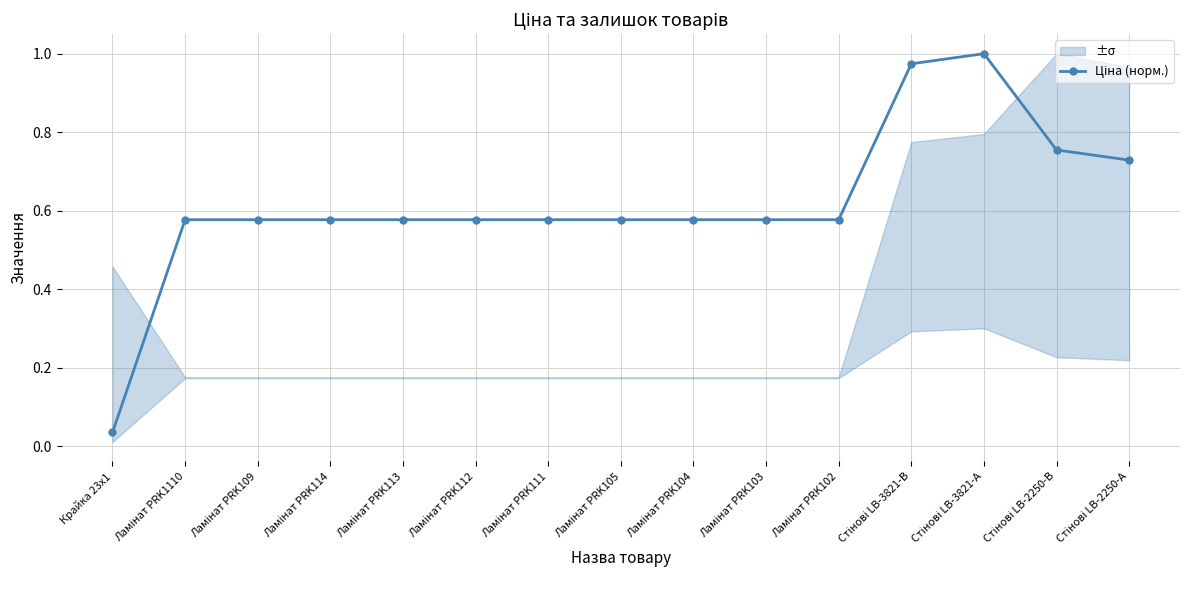

The value at Ламінат PRK111 is 0.6. True or false?

True